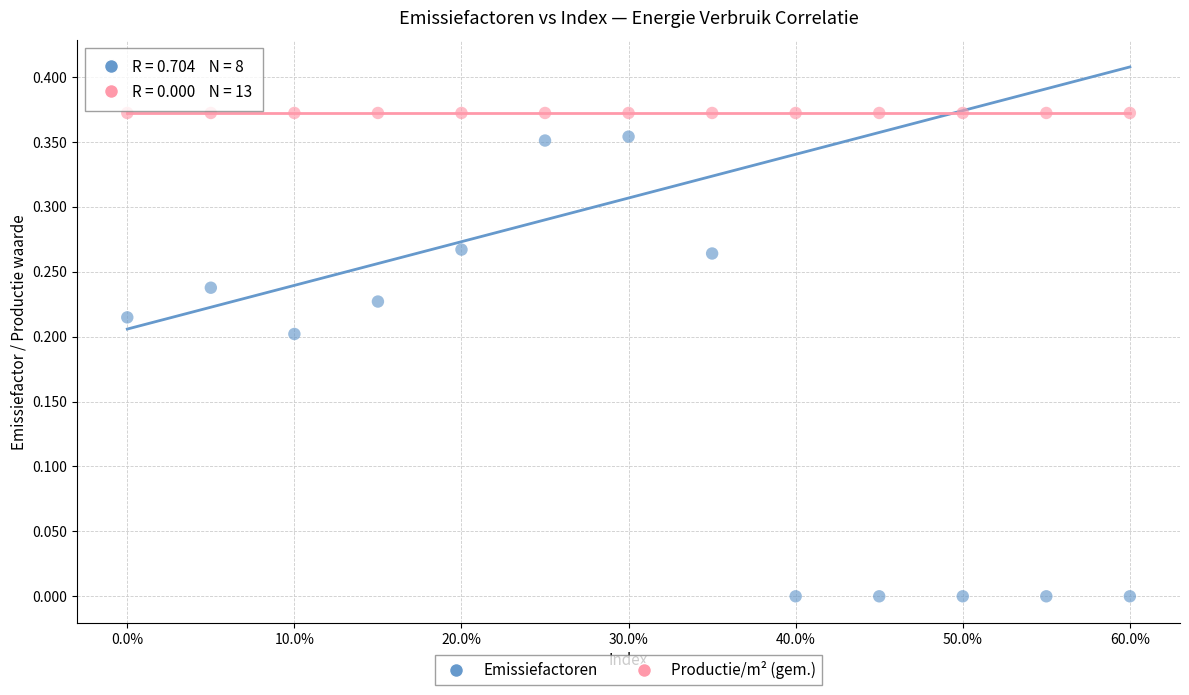

Which series reaches the maximum Y coordinate?

Productie/m² (gem.)